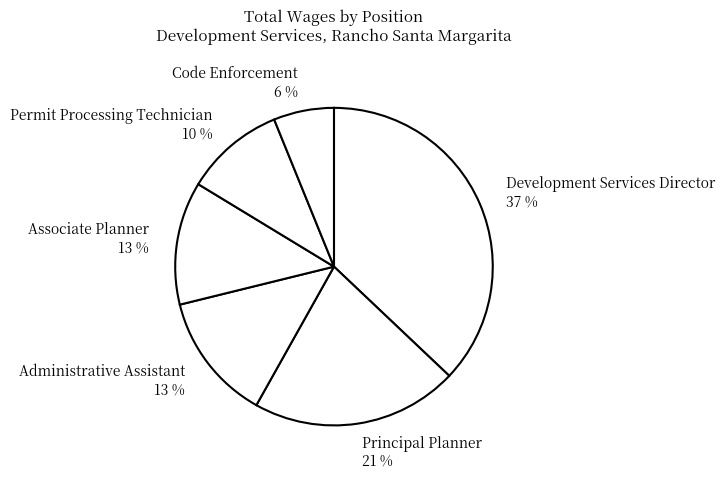

Which category has the biggest portion of the pie?

Development Services Director